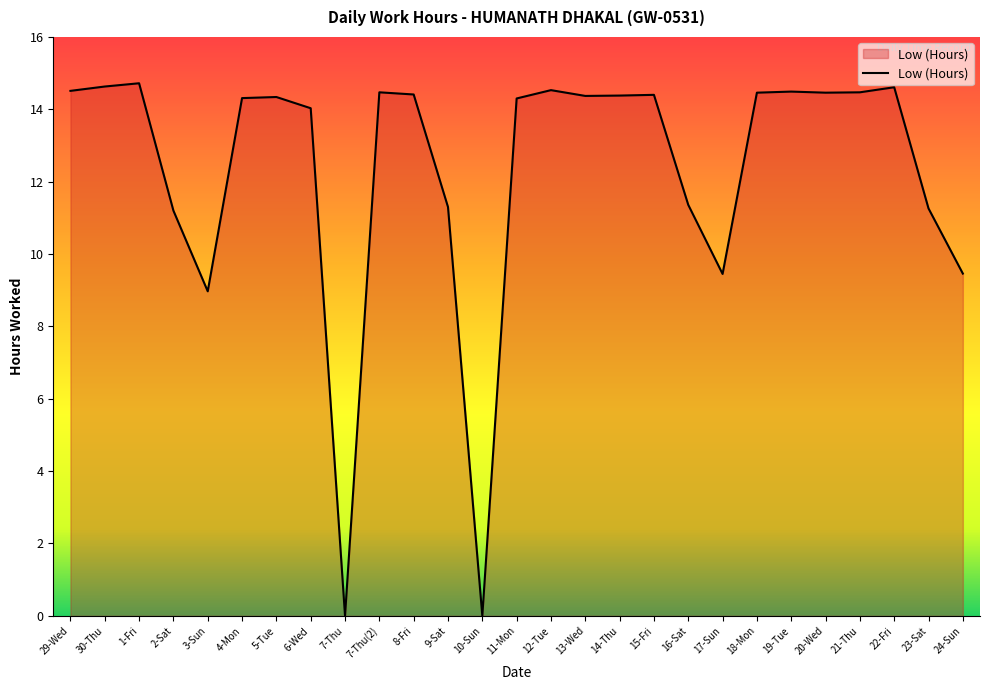

What is the maximum value shown in the chart?

14.7